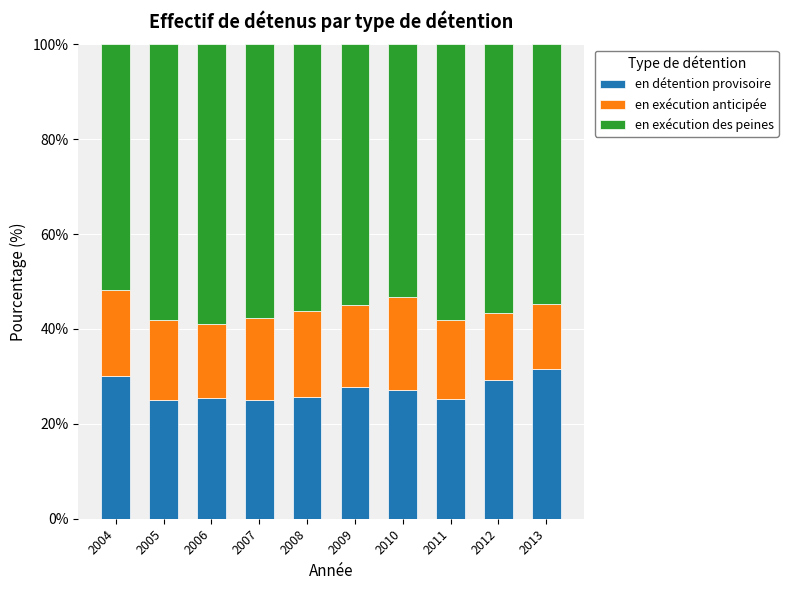

What is the average value of the en détention provisoire series?

27.2